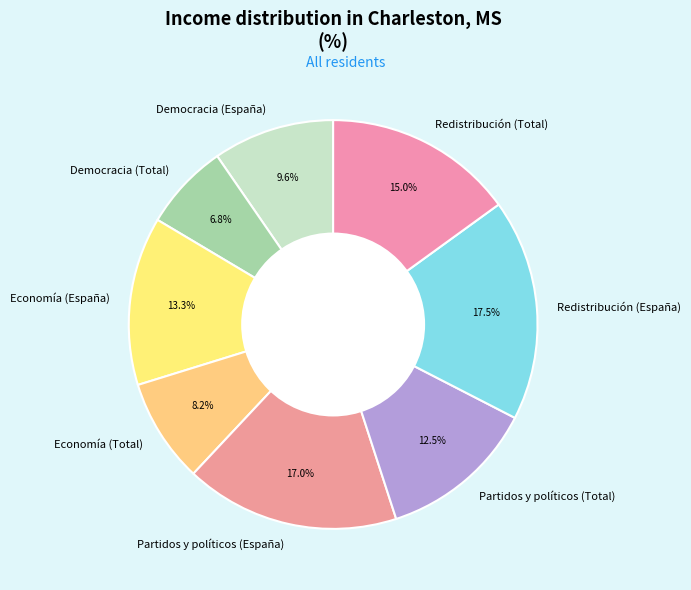

Approximately how many times larger is the value at Redistribución (España) compared to Partidos y políticos (España)?

1.0